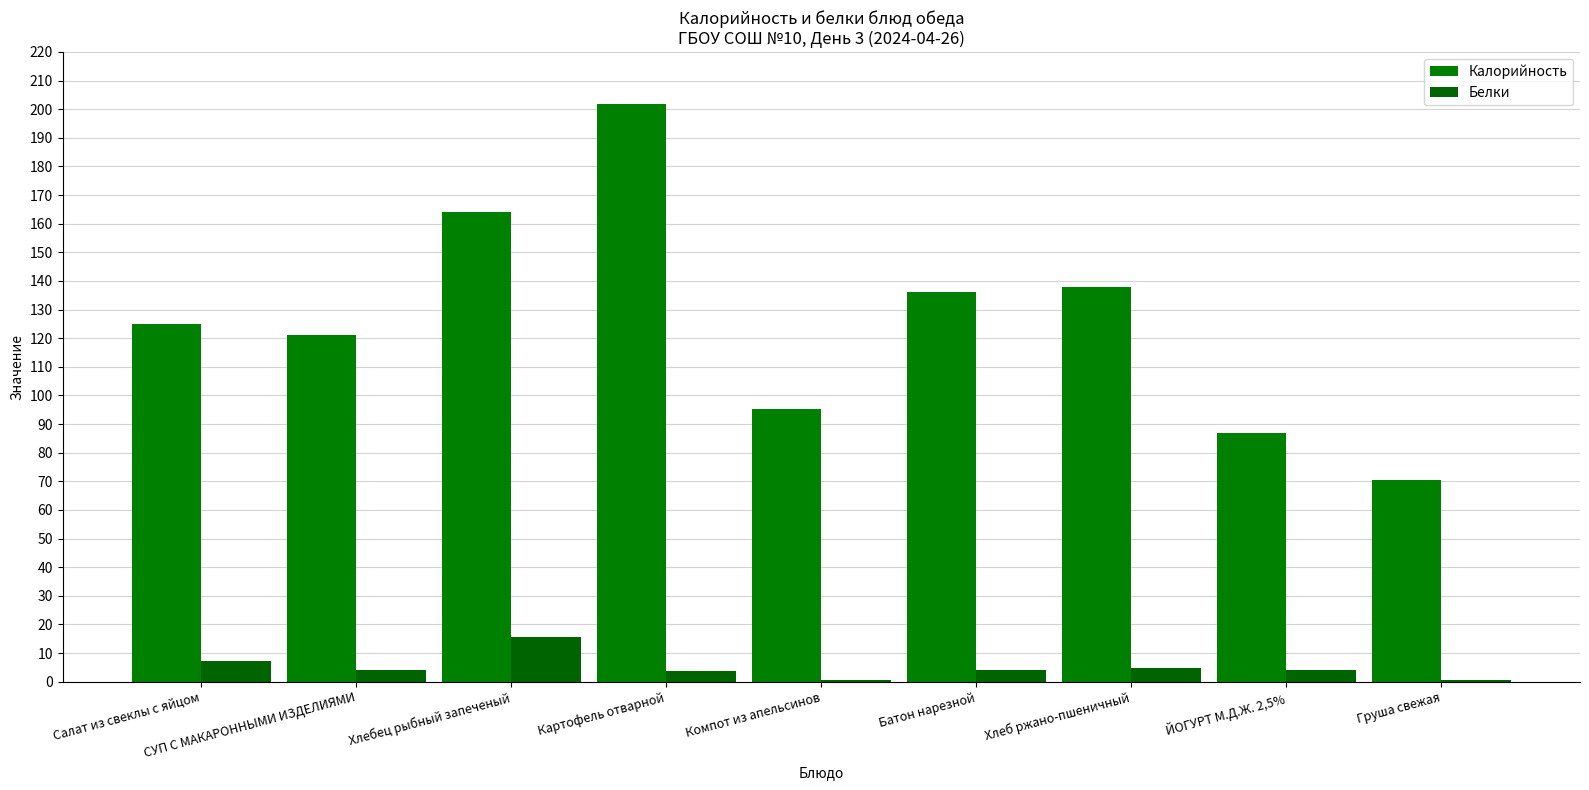

How many groups of bars are there?

9